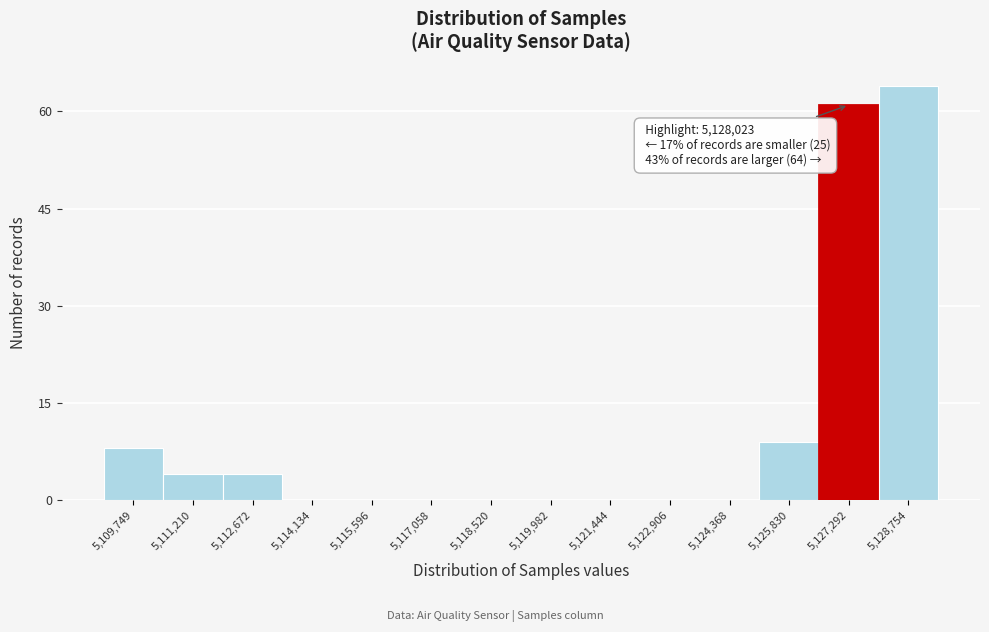

Reading left to right, extract all data points from this chart.

5,109,749=8	5,111,210=4	5,112,672=4	5,114,134=0	5,115,596=0	5,117,058=0	5,118,520=0	5,119,982=0	5,121,444=0	5,122,906=0	5,124,368=0	5,125,830=9	5,127,292=61	5,128,754=64